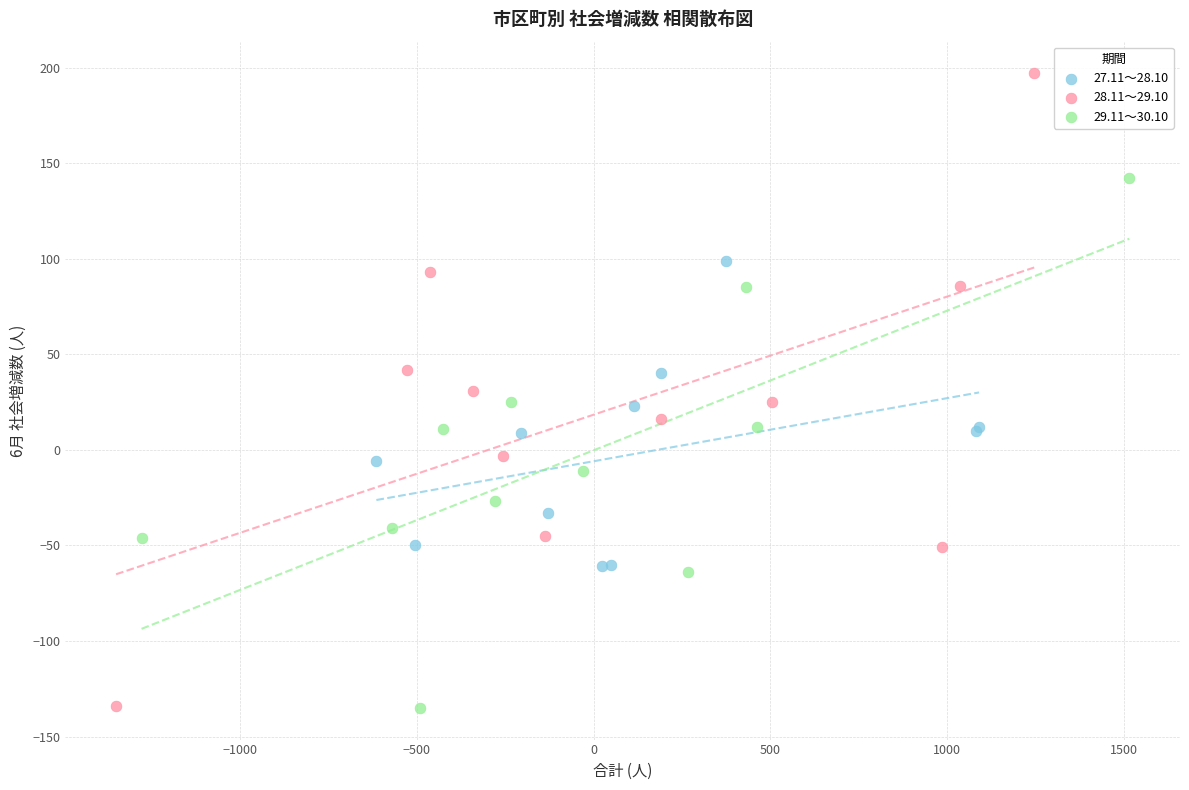

Which series has the largest Y range (max minus min)?

28.11～29.10